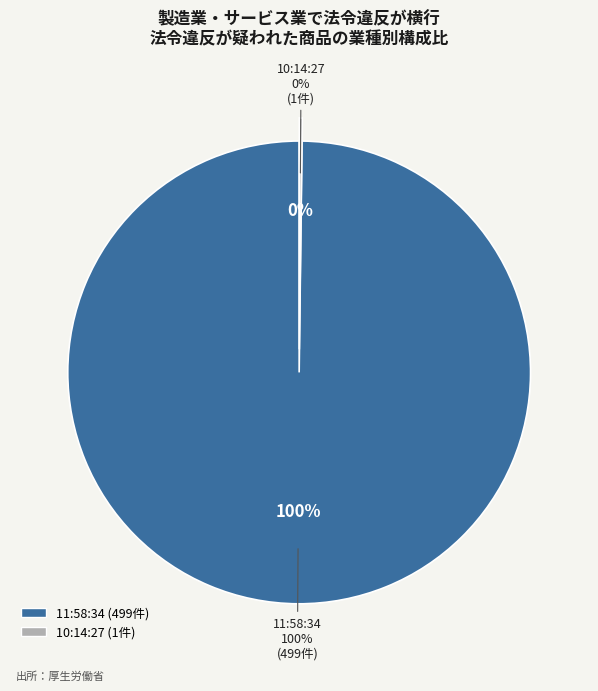

Is there a majority slice in this chart?

Yes